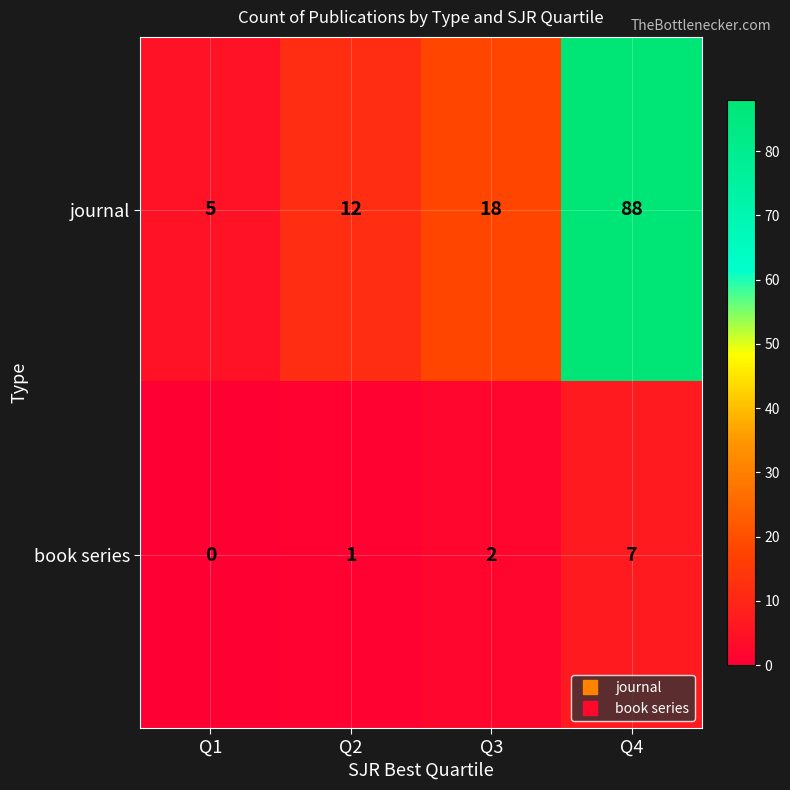

Reading left to right, what are all the values shown in this chart?

journal: 5	12	18	88
book series: 0	1	2	7